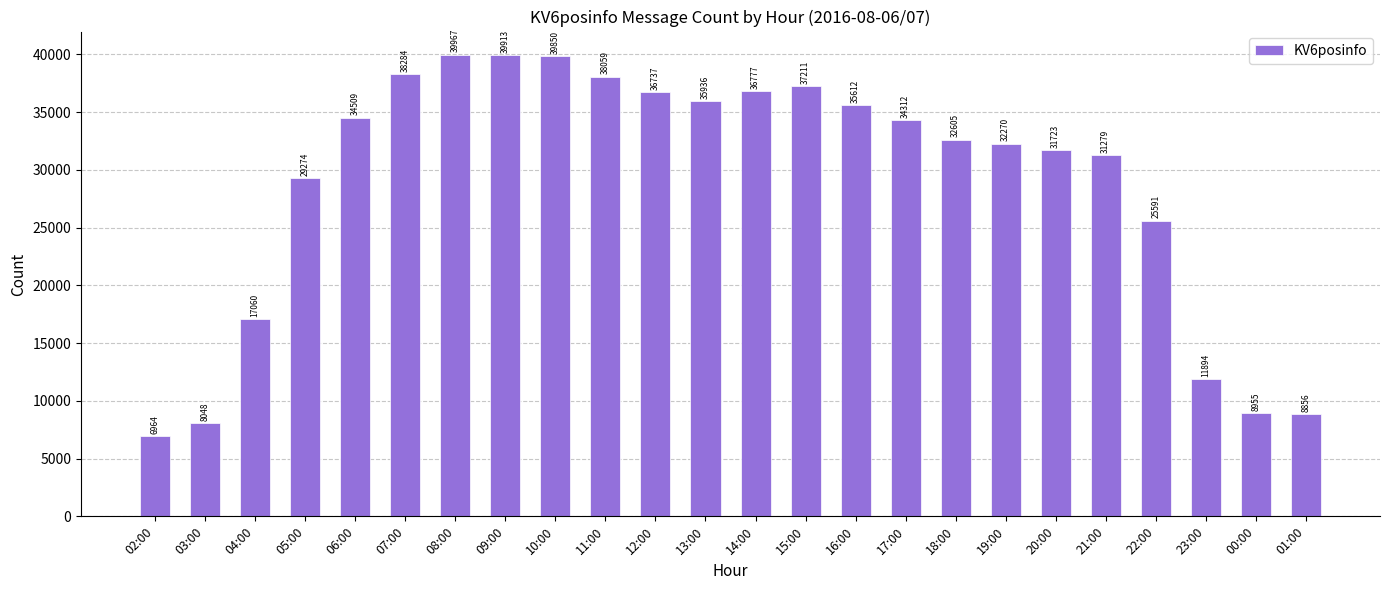

Which label corresponds to the smallest value in the chart?

02:00